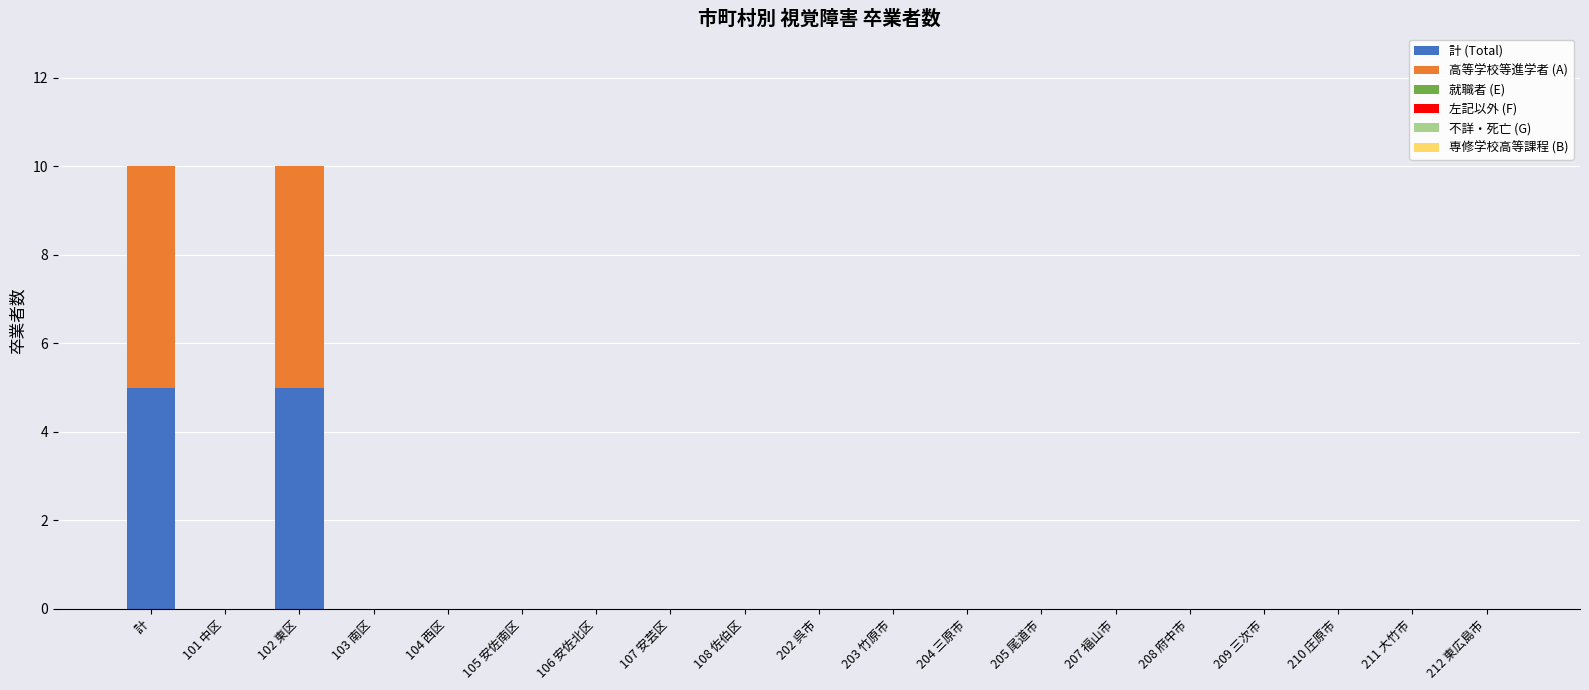

Are the bars horizontal?

No